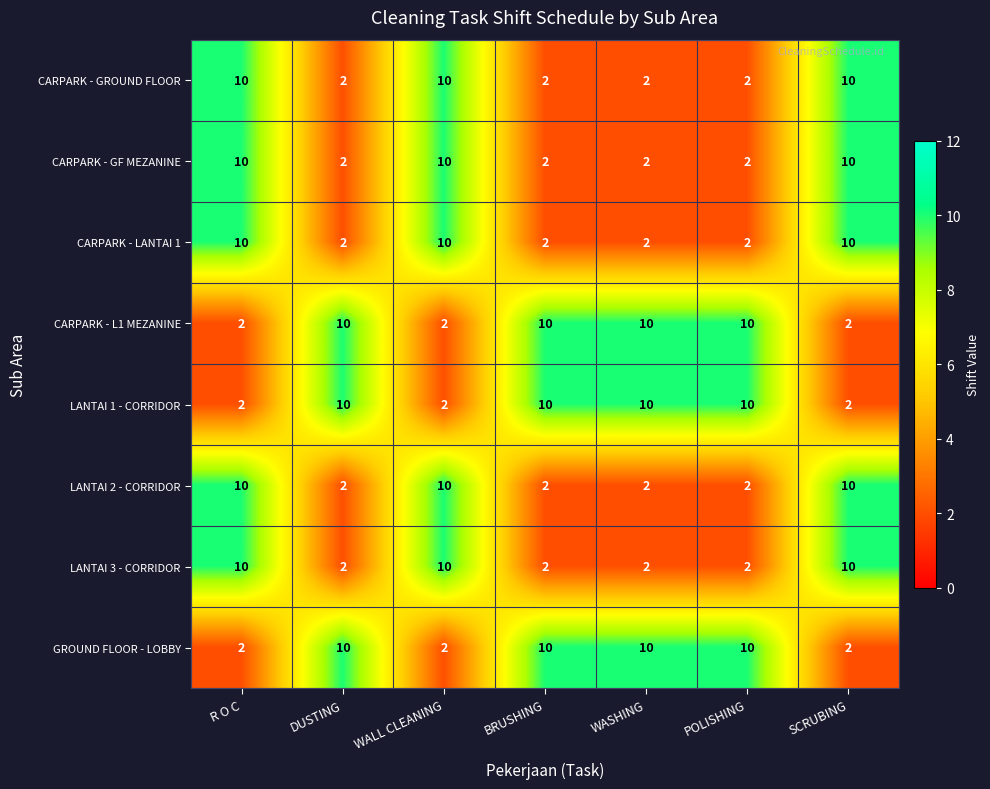

What is the spread (max minus min) of values at WASHING?

8